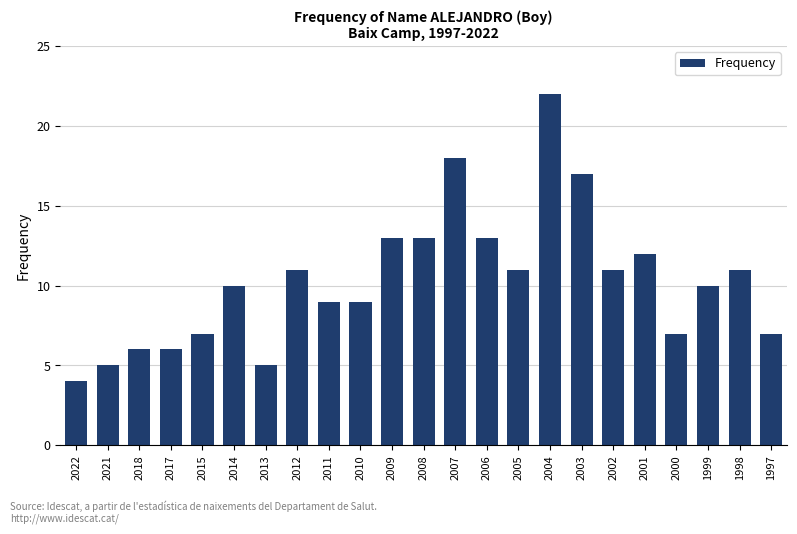

Reading right to left, transcribe all the data shown in this chart.

7	11	10	7	12	11	17	22	11	13	18	13	13	9	9	11	5	10	7	6	6	5	4